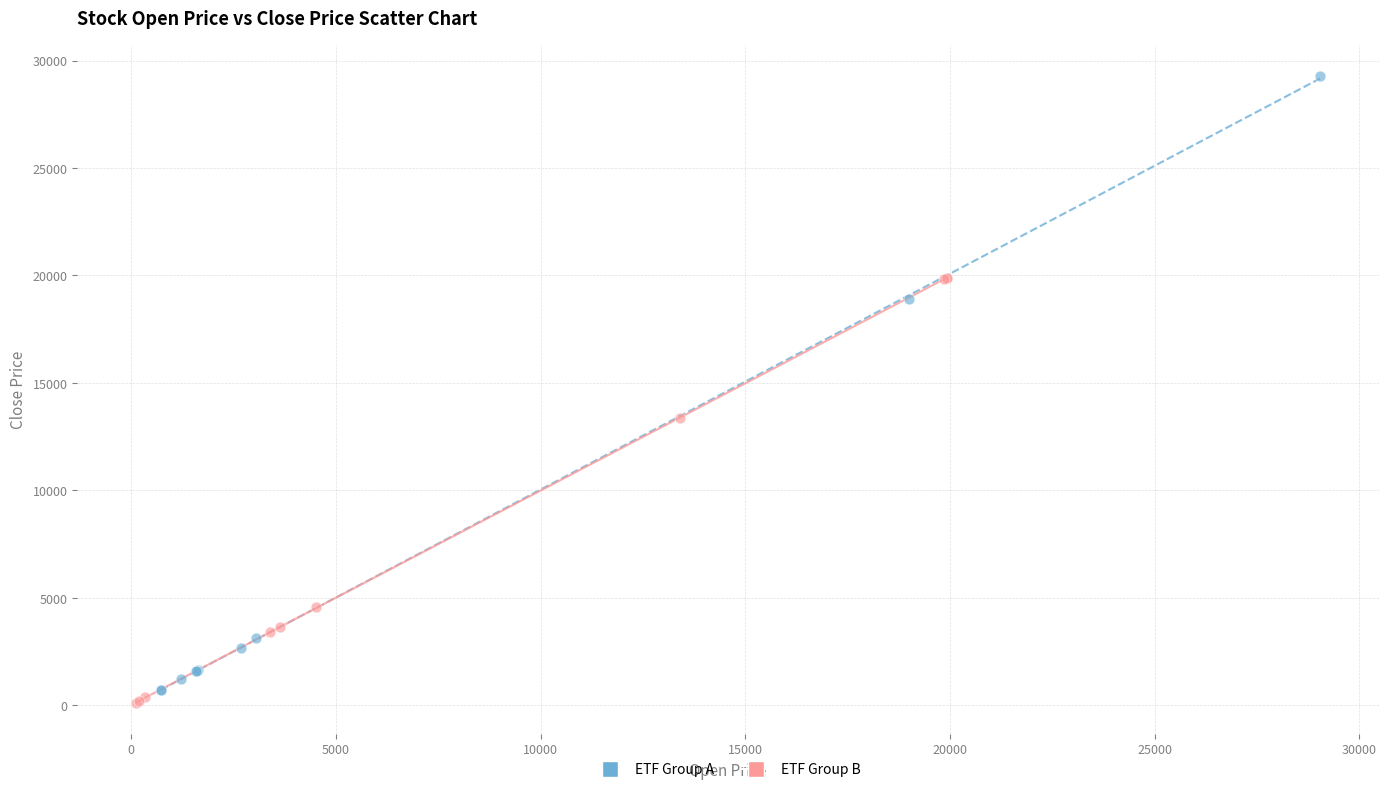

What are all the series names shown in the legend?

ETF Group A, ETF Group B